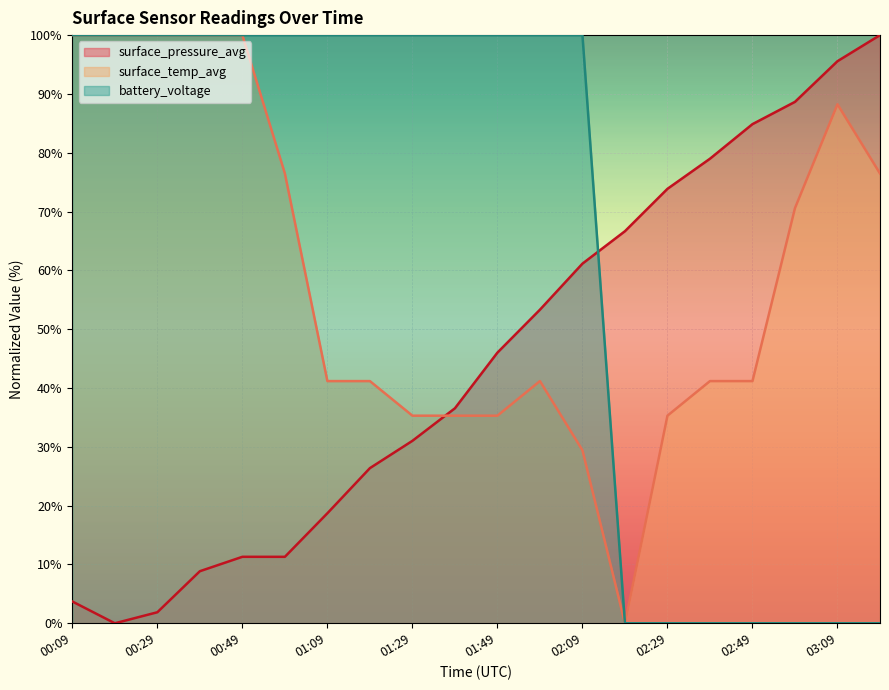

What are all the series names shown in the legend?

surface_pressure_avg, surface_temp_avg, battery_voltage